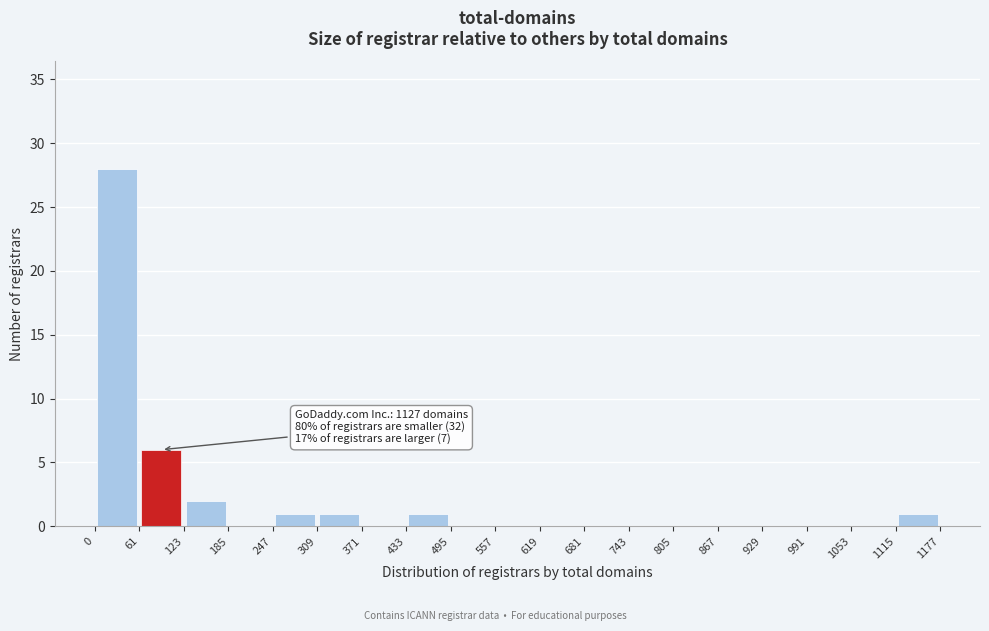

Over which range of the x-axis is the bar tallest?

0 to 61